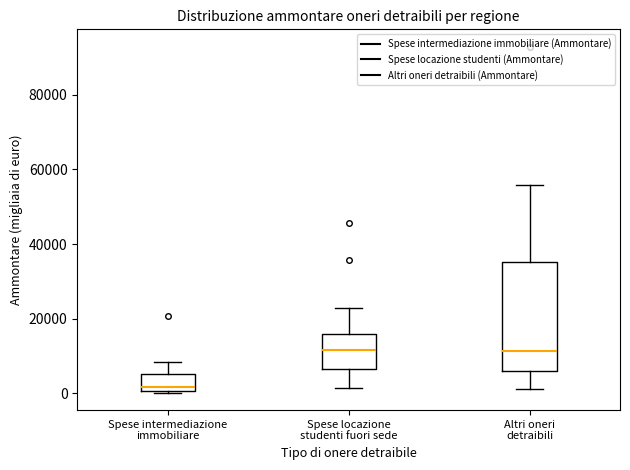

Which box is the tallest, from its lower edge to its upper edge?

Altri oneri detraibili